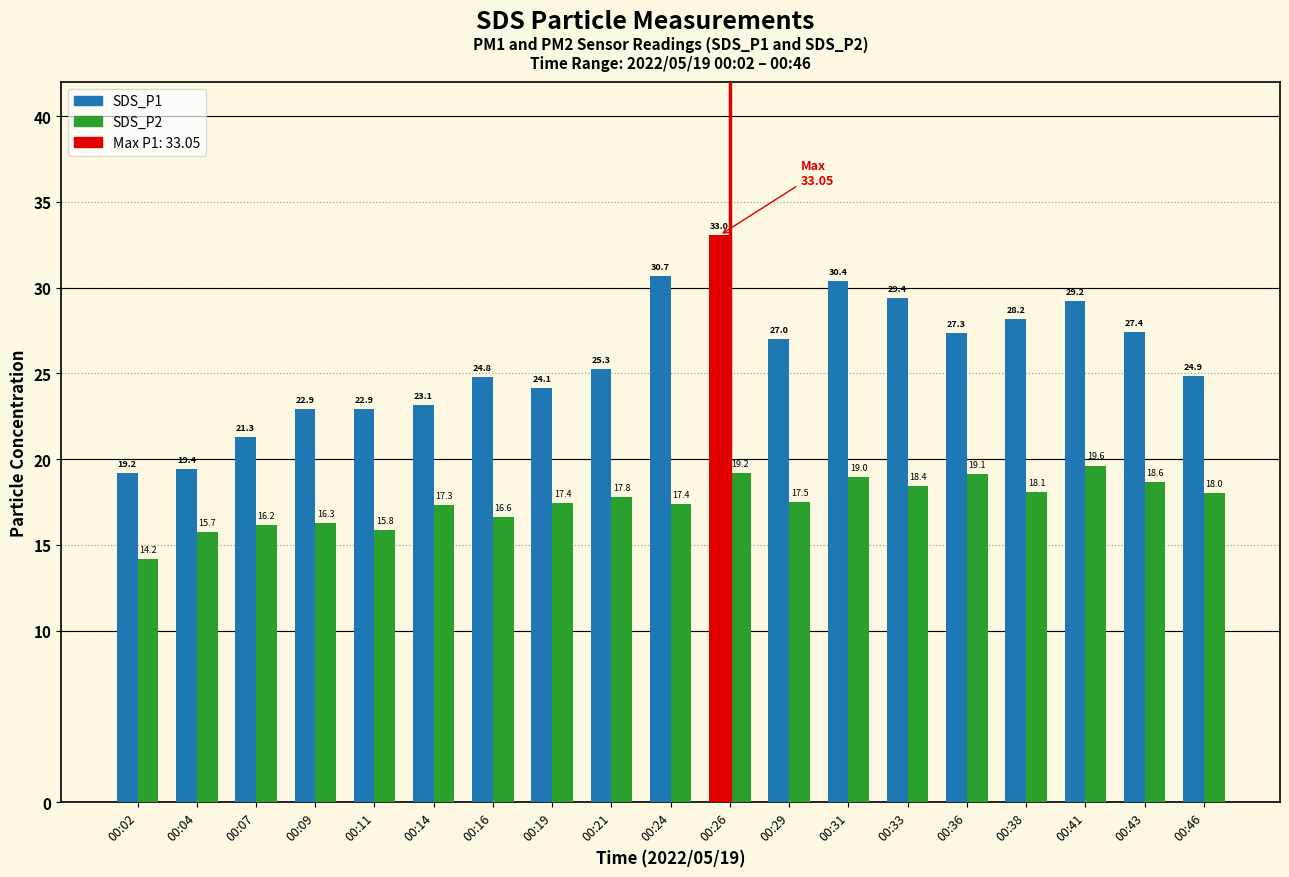

Which category has the lowest value across all series?

00:02